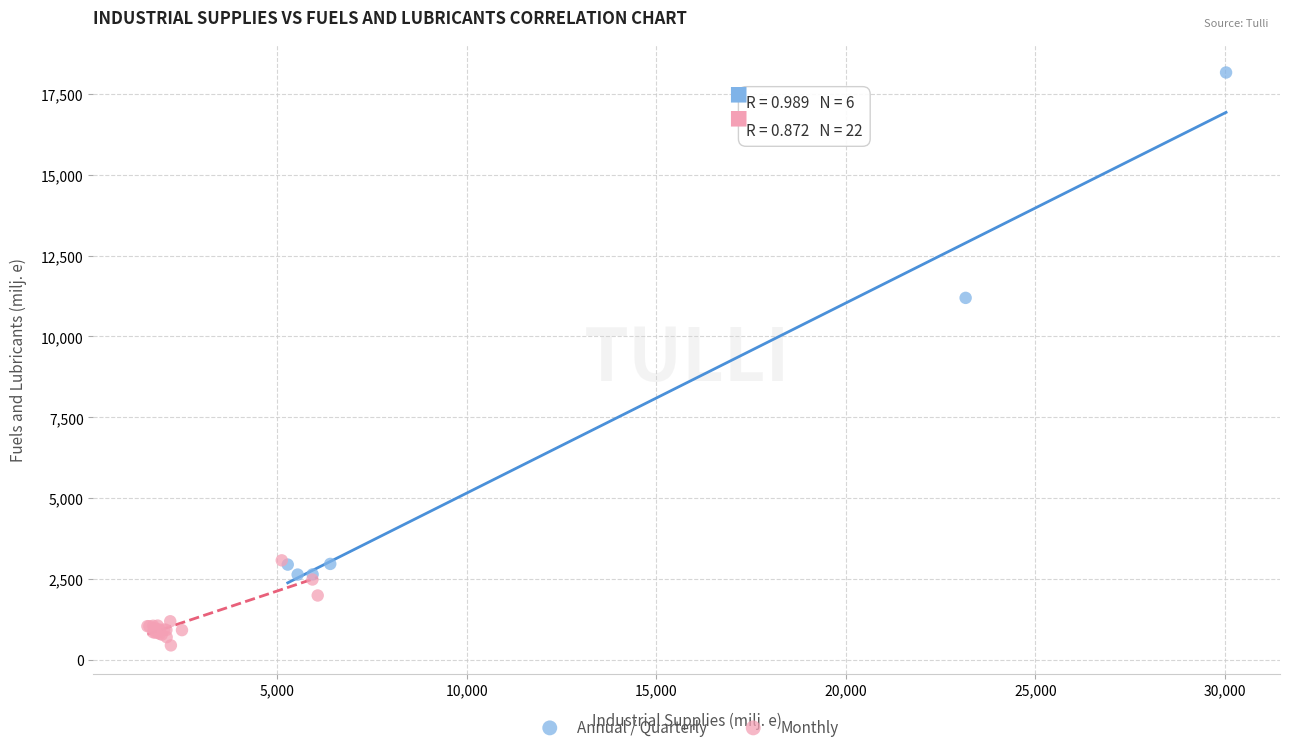

Which series contains the highest Y value?

Annual / Quarterly